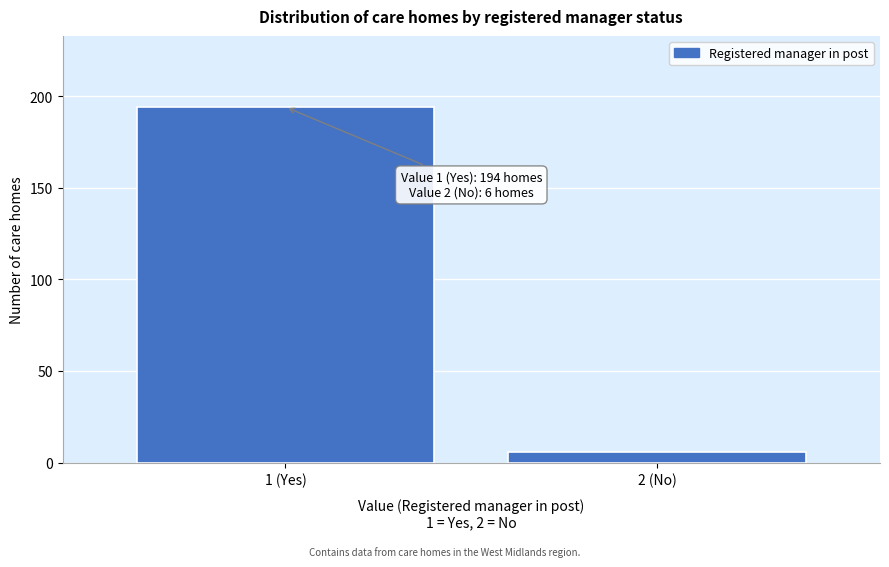

Reading right to left, extract all data points from this chart.

2 (No)=6	1 (Yes)=194